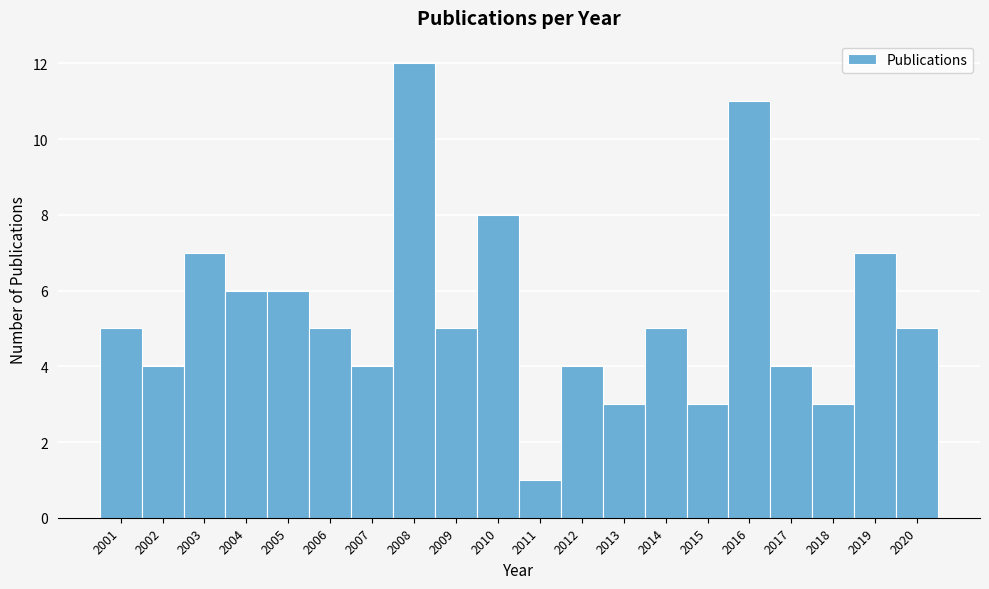

Reading left to right, transcribe this chart: for each bar, give the range it covers on the x-axis and its height. The values are not printed on the chart, so give them approximately, as read against the axis.

2000.5 to 2001.5: 5
2001.5 to 2002.5: 4
2002.5 to 2003.5: 7
2003.5 to 2004.5: 6
2004.5 to 2005.5: 6
2005.5 to 2006.5: 5
2006.5 to 2007.5: 4
2007.5 to 2008.5: 12
2008.5 to 2009.5: 5
2009.5 to 2010.5: 8
2010.5 to 2011.5: 1
2011.5 to 2012.5: 4
2012.5 to 2013.5: 3
2013.5 to 2014.5: 5
2014.5 to 2015.5: 3
2015.5 to 2016.5: 11
2016.5 to 2017.5: 4
2017.5 to 2018.5: 3
2018.5 to 2019.5: 7
2019.5 to 2020.5: 5